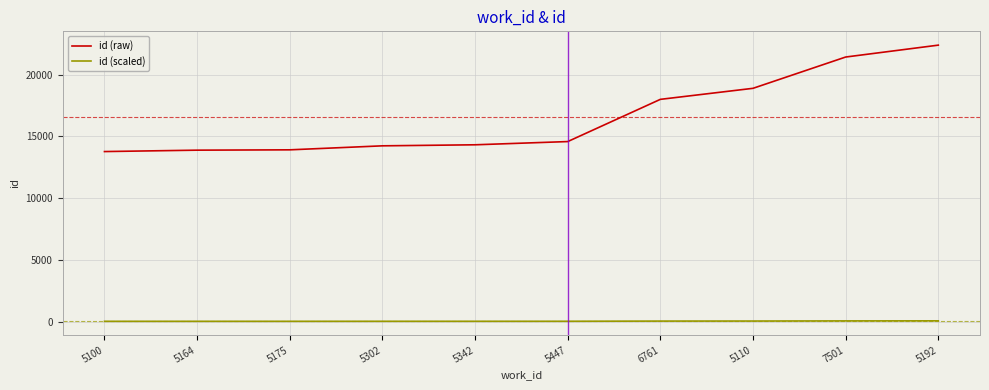

What are all the series names shown in the legend?

id (raw), id (scaled)